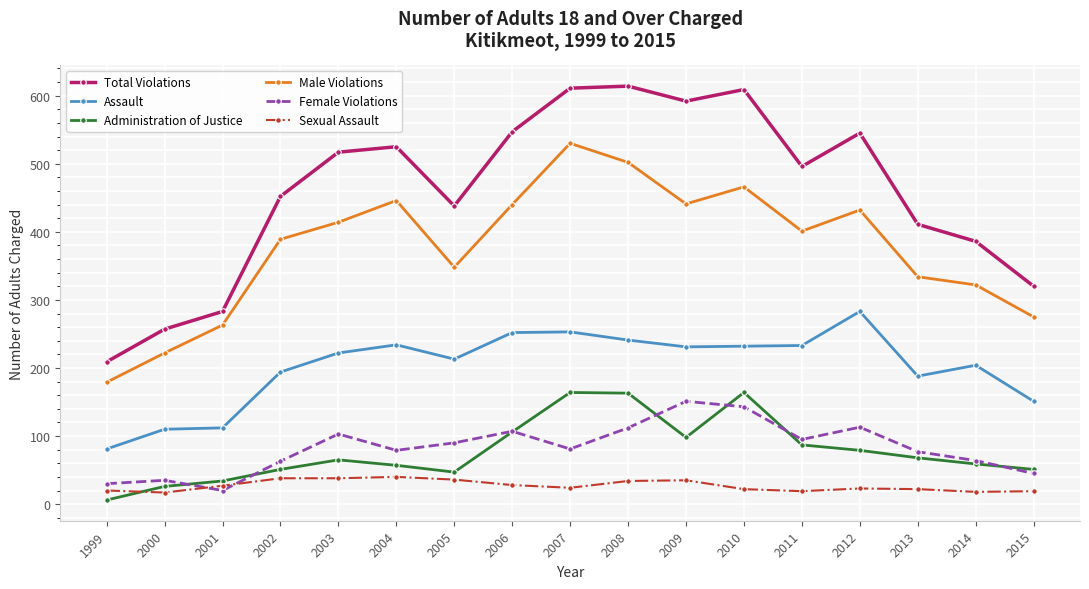

At which category does Male Violations reach its first local peak?

2004